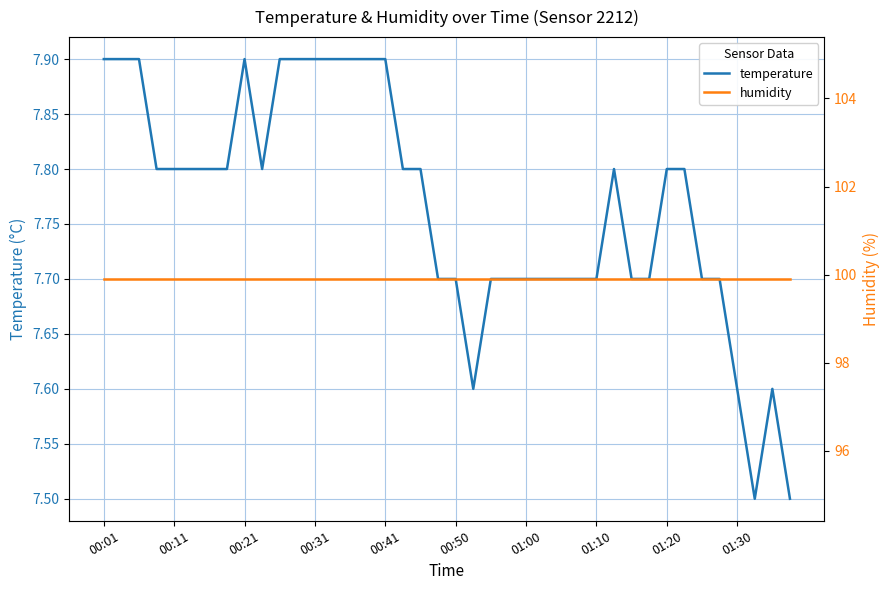

True or false: humidity and temperature intersect in this chart.

False